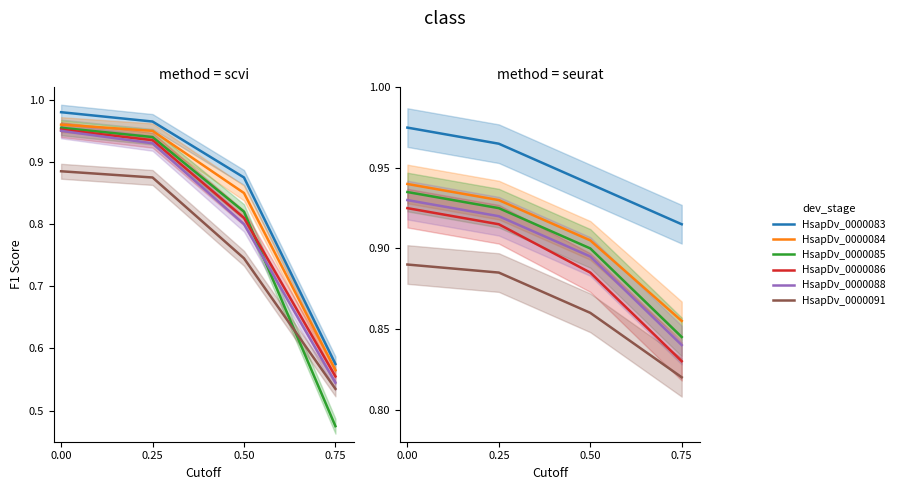

Is the value of HsapDv_0000085 at 0.50 greater than the value of HsapDv_0000083 at 0.25?

No